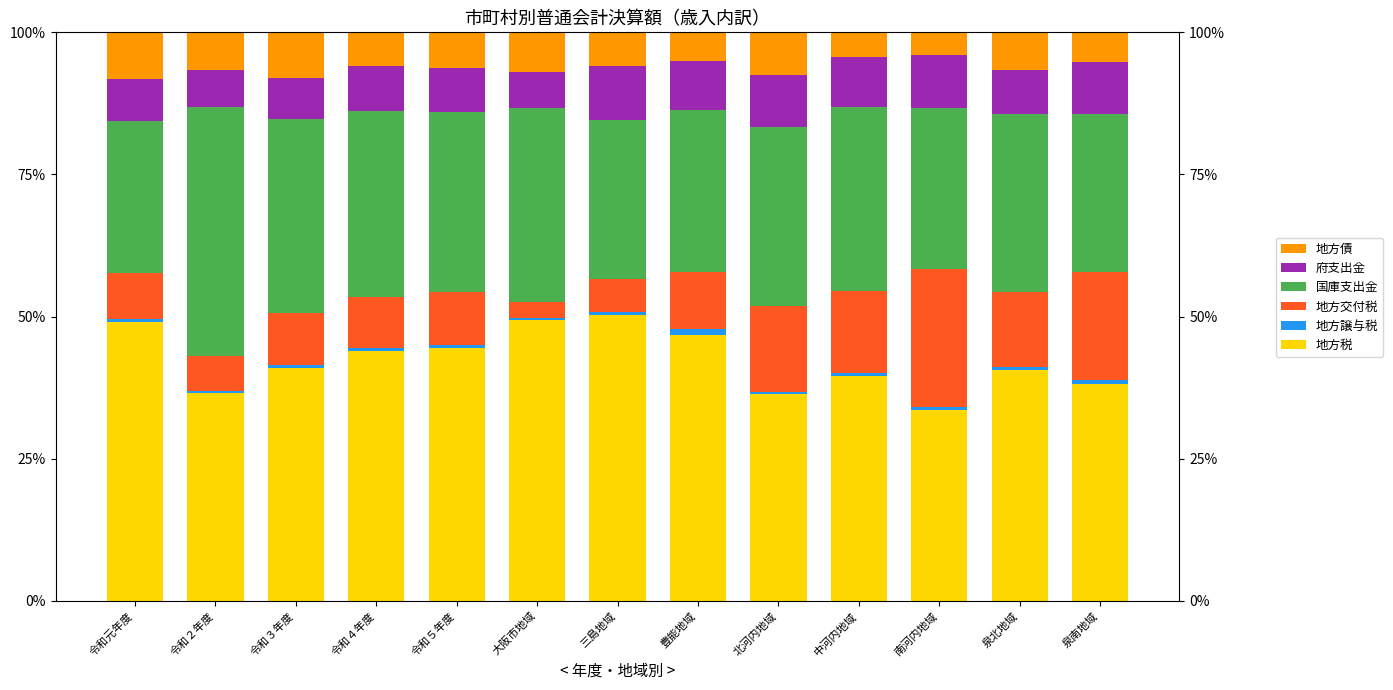

At how many categories does at least one series exceed 18?

13